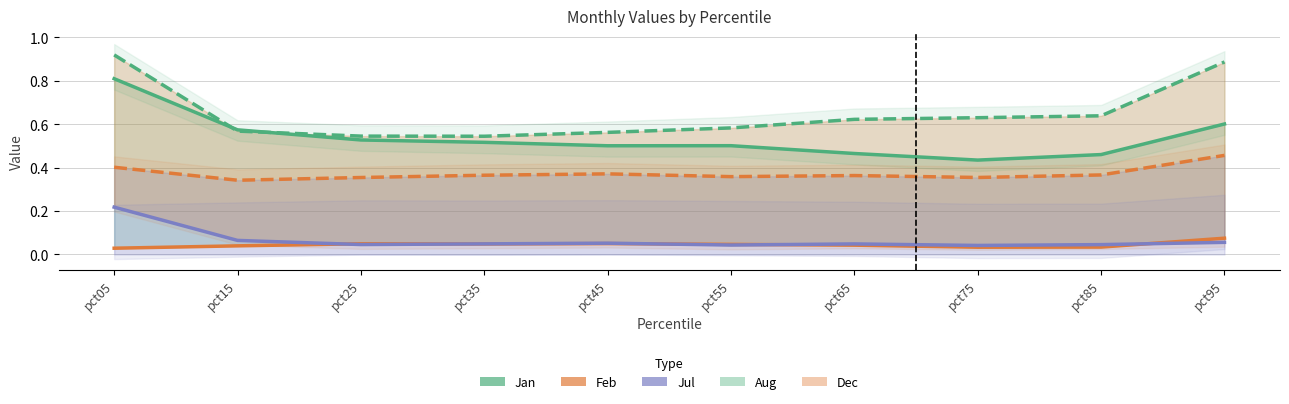

In Aug, how many points are lower than both neighbors (excluding endpoints)?

1